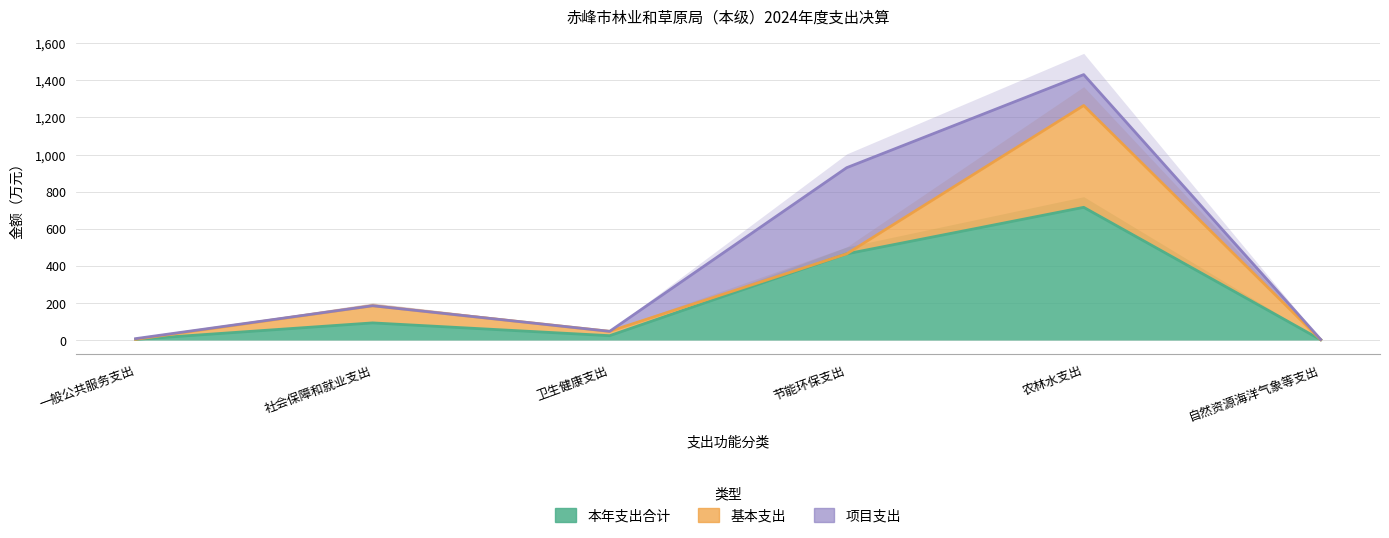

True or false: 基本支出 and 项目支出 intersect in this chart.

True